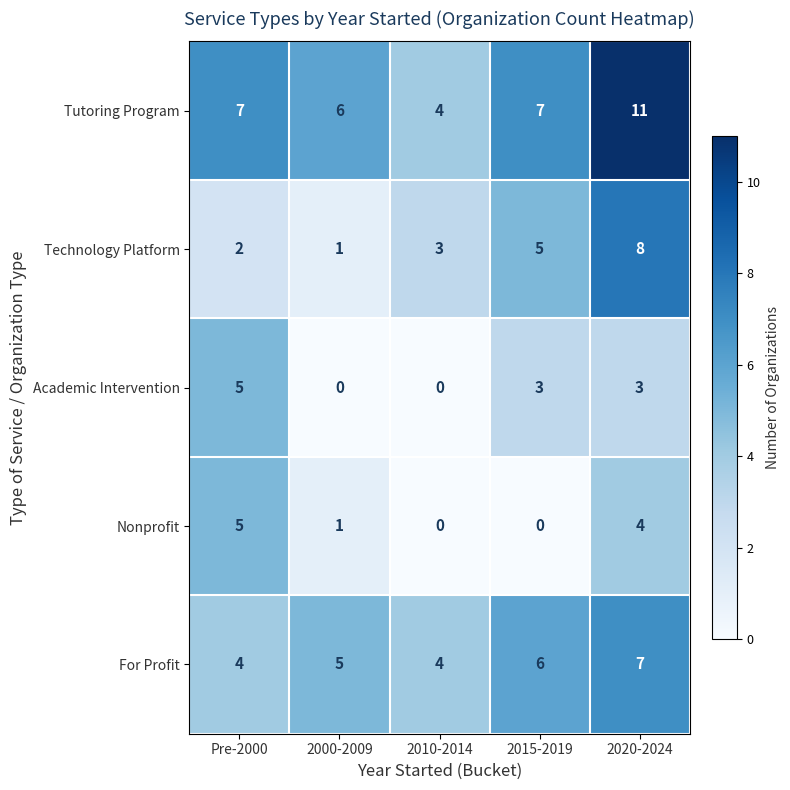

Is it true that Nonprofit equals 1 at 2000-2009?

True